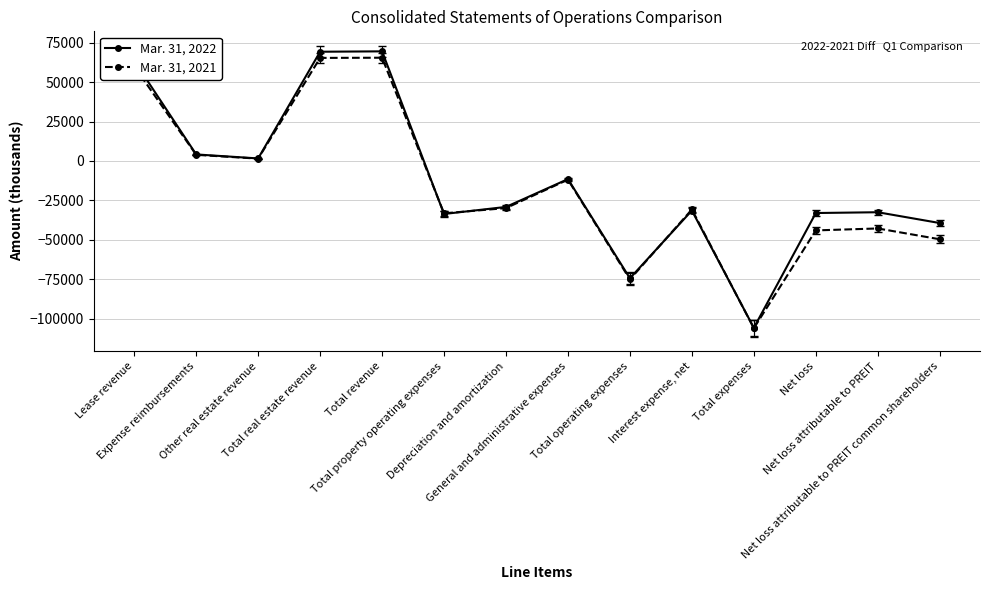

Which series has the widest spread of values?

Mar. 31, 2022